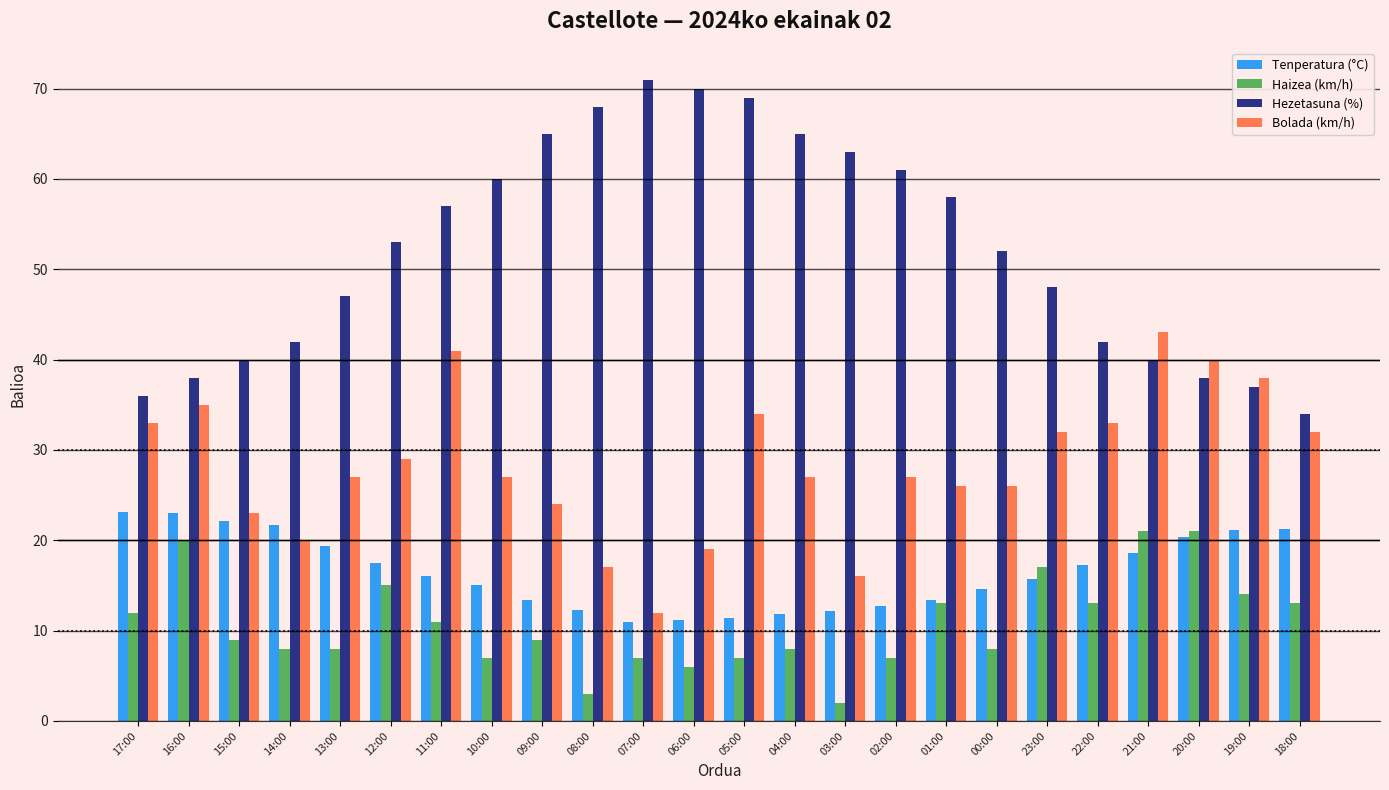

What is the difference between the highest and lowest values at 12:00?

38.0